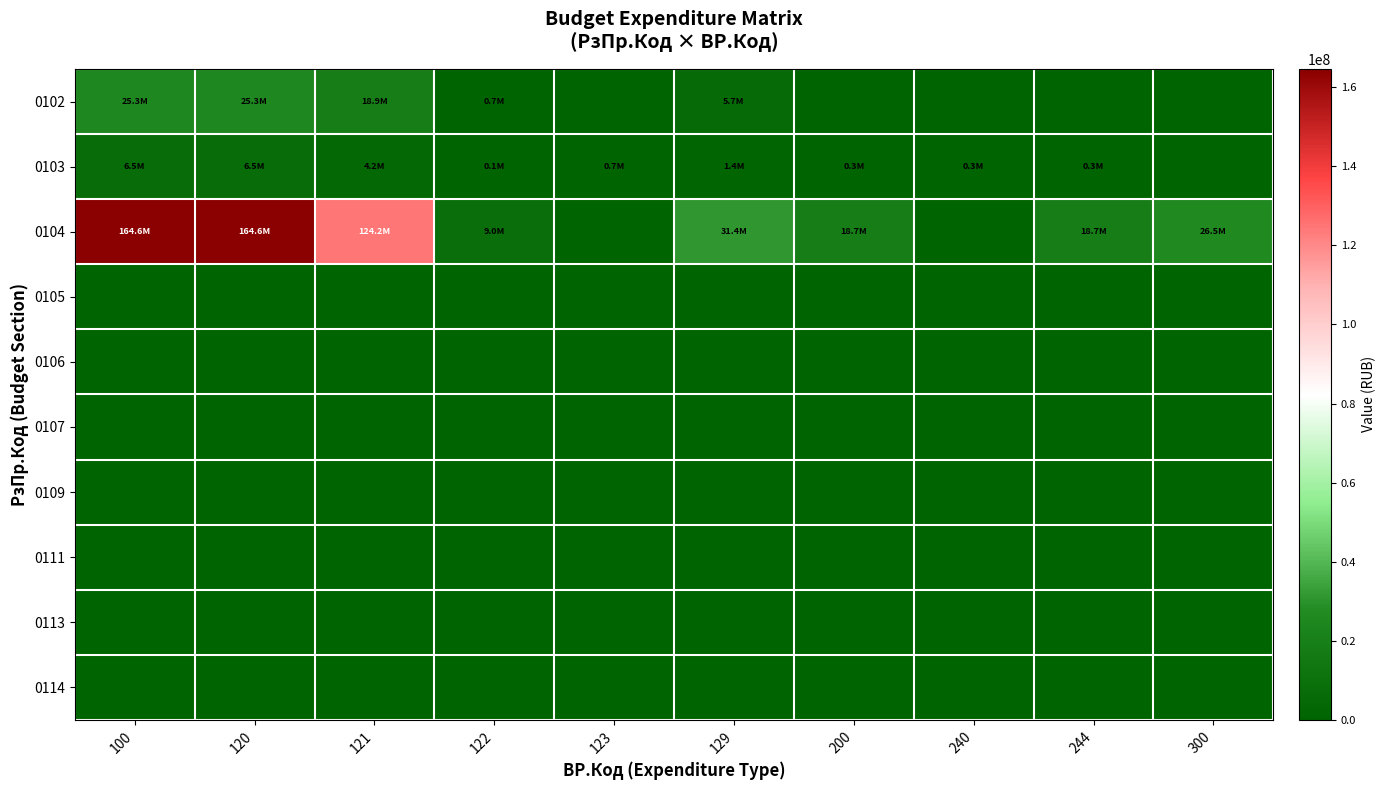

What is the total value across all series at 122?

9866804.0